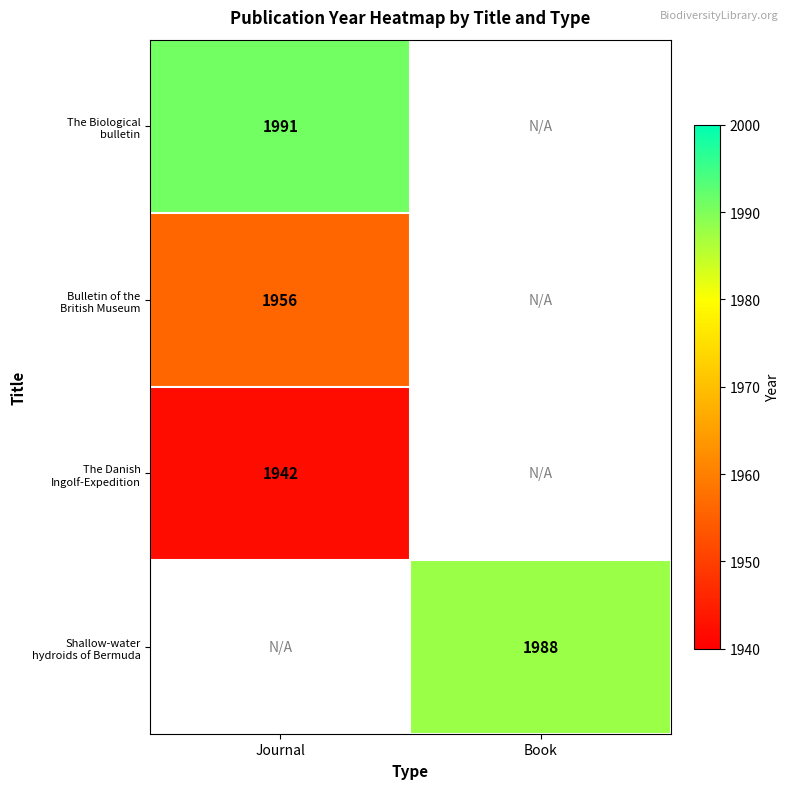

How many distinct data groups are displayed?

4